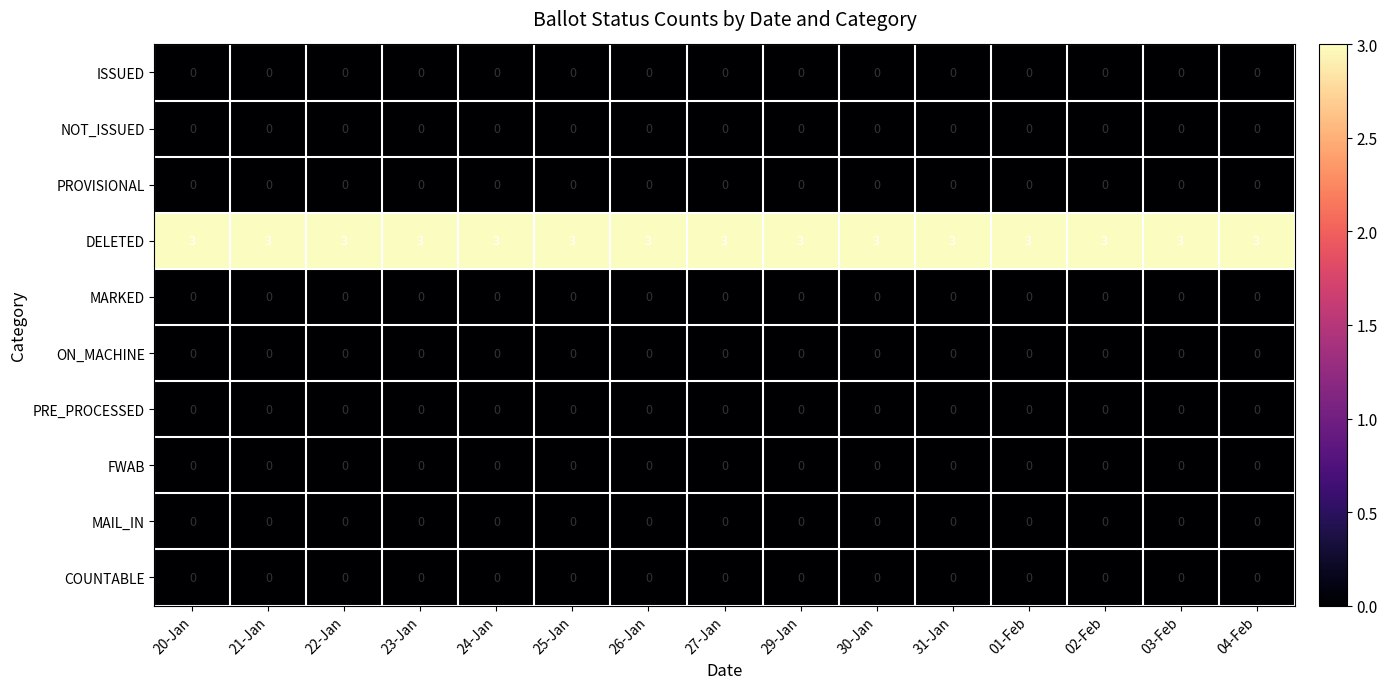

Which series has the largest total across all categories?

DELETED